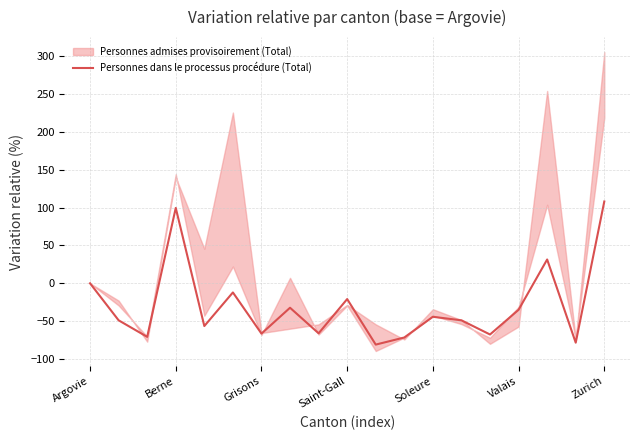

Count the number of categories in the chart.

19